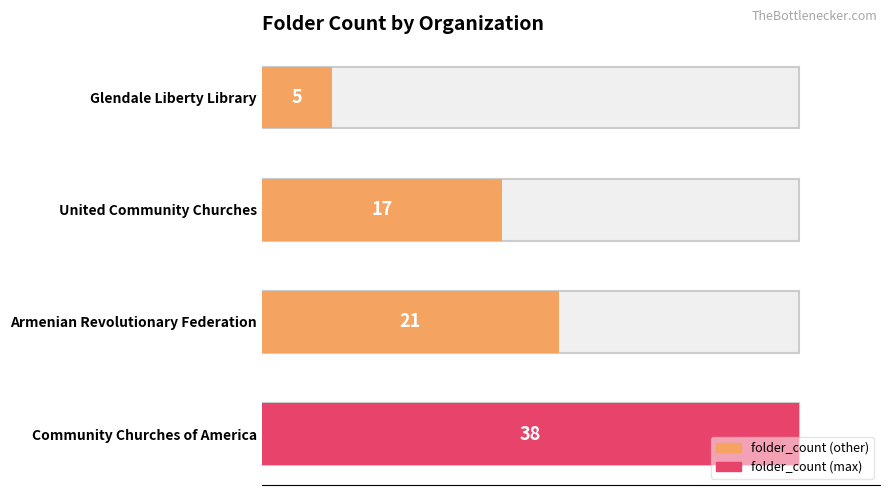

Is it true that the value at Glendale Liberty Library is 2?

False